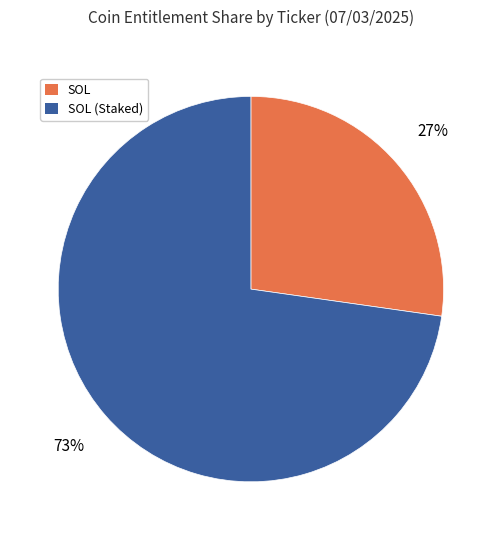

Which slice is the smallest?

SOL